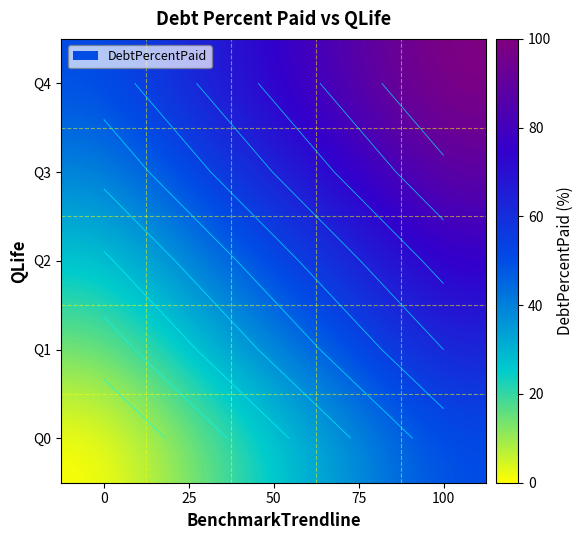

Rank the series by their average value, from highest to lowest.

Q4, Q3, Q2, Q1, Q0